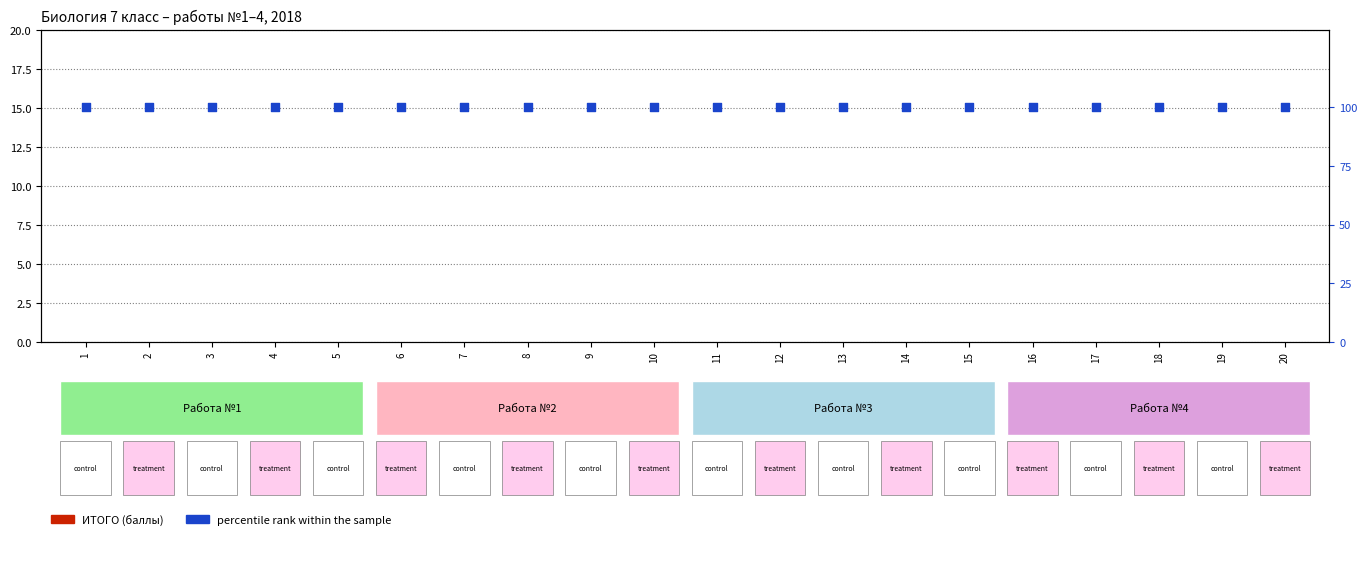

What are all the series names shown in the legend?

ИТОГО, percentile rank within the sample